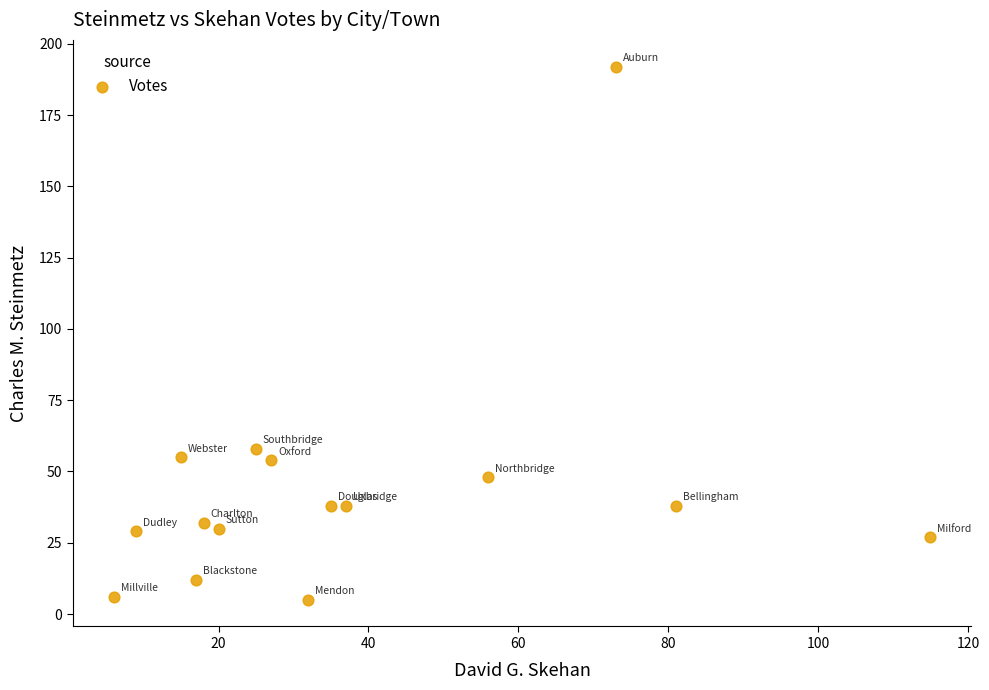

What Y value in the scatter plot is closest to 98?

58